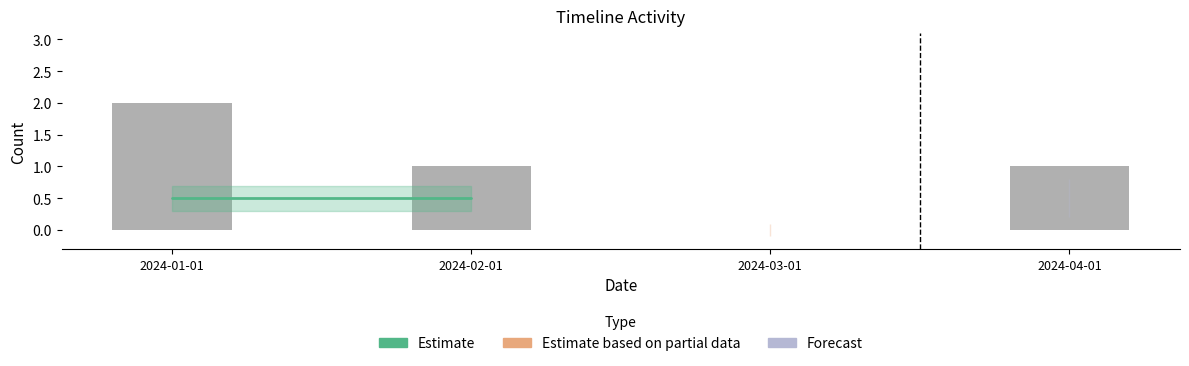

Are the bars horizontal?

No